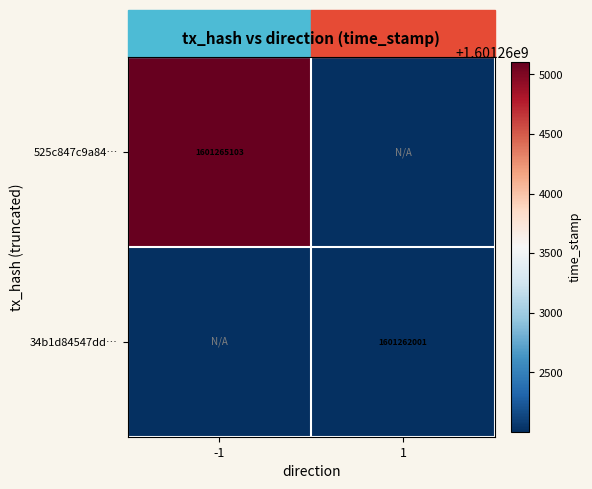

The 525c847c9a84… series shows 2115511960 at -1. True or false?

False